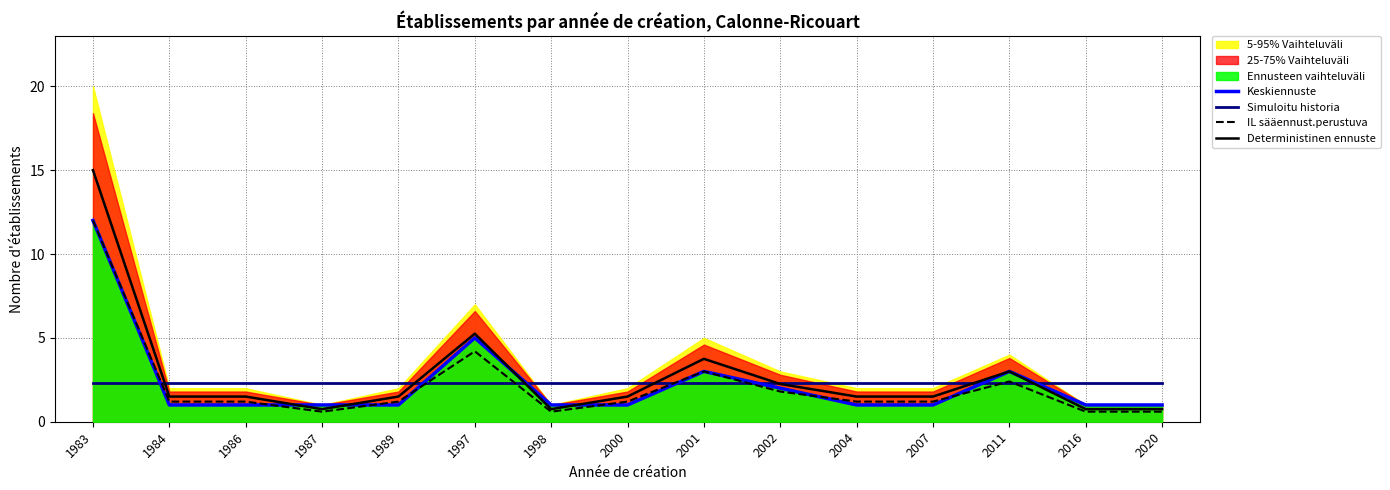

Is it true that IL sääennust.perustuva equals 3.1 at 2002?

False